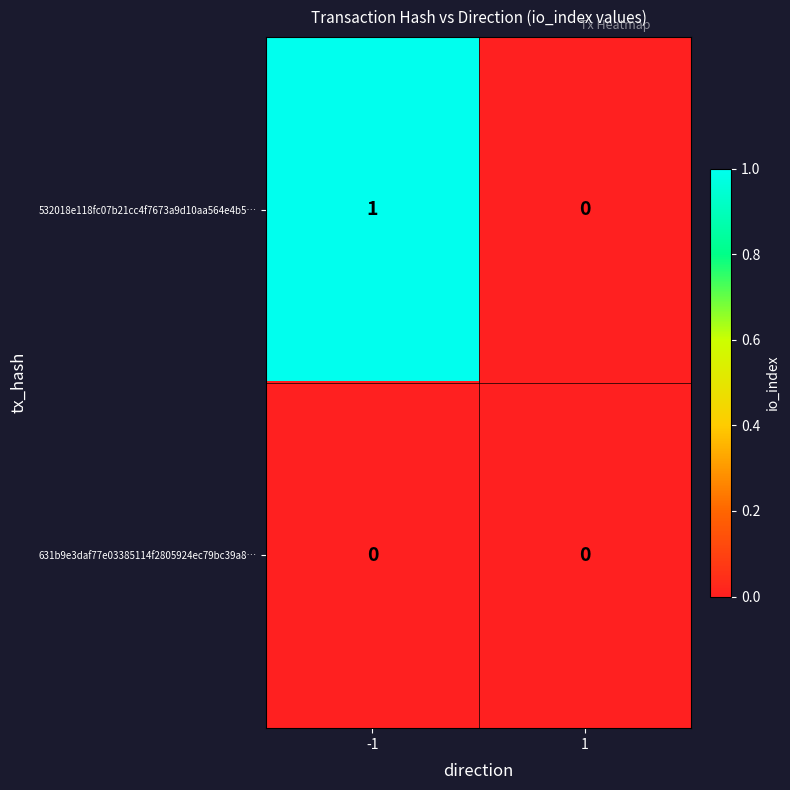

How many distinct data groups are displayed?

2